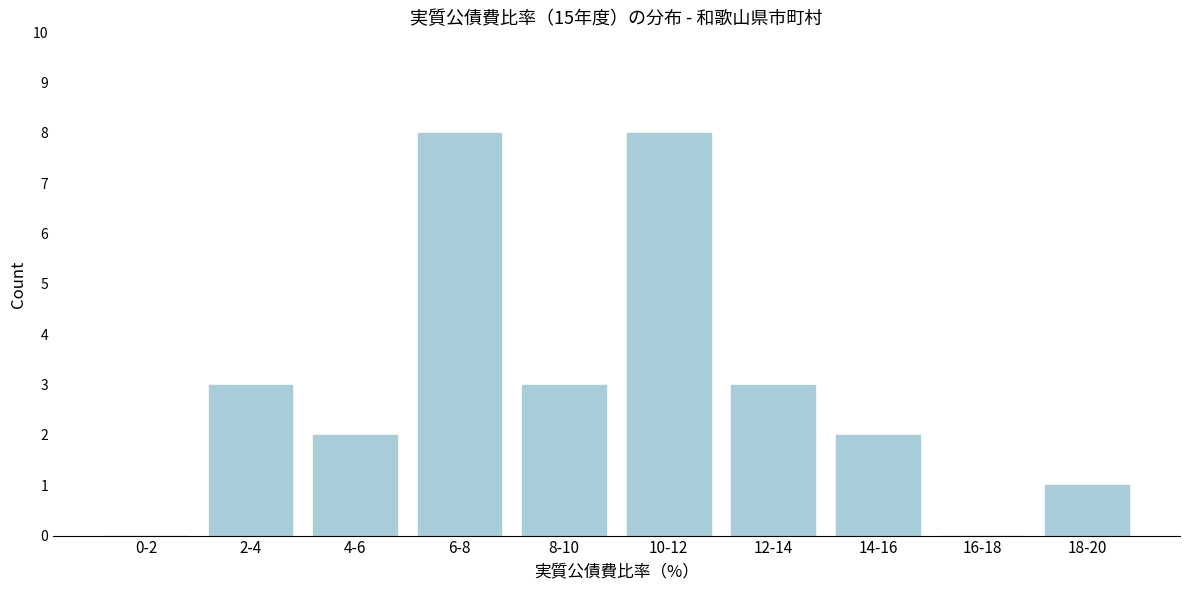

Reading left to right, what are all the values shown in this chart?

0-2=0	2-4=3	4-6=2	6-8=8	8-10=3	10-12=8	12-14=3	14-16=2	16-18=0	18-20=1